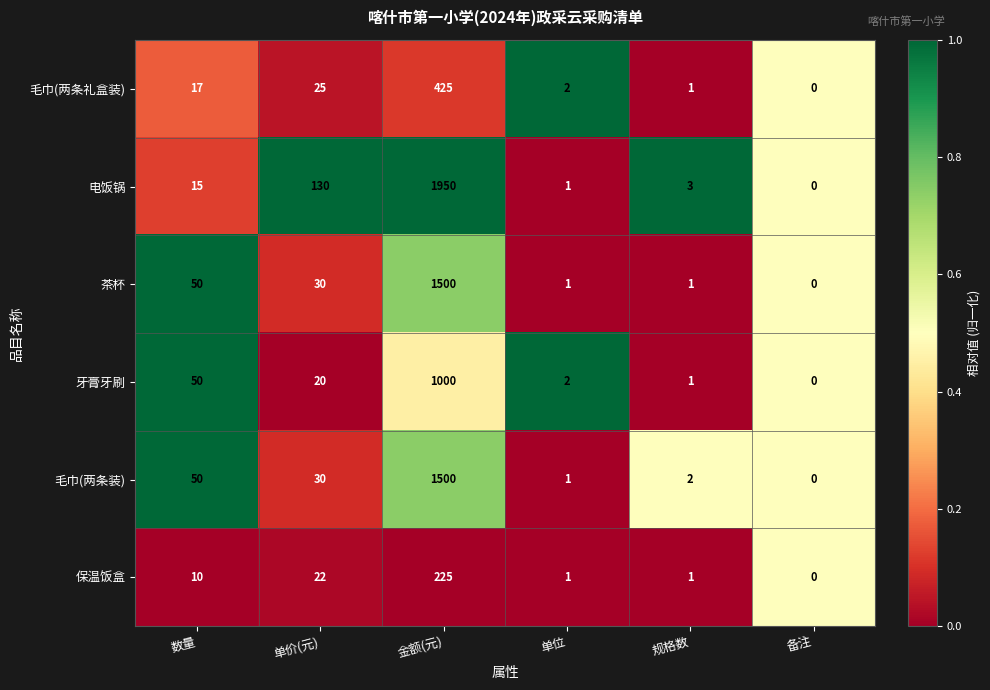

What is the difference between the highest and lowest values at 单价(元)?

110